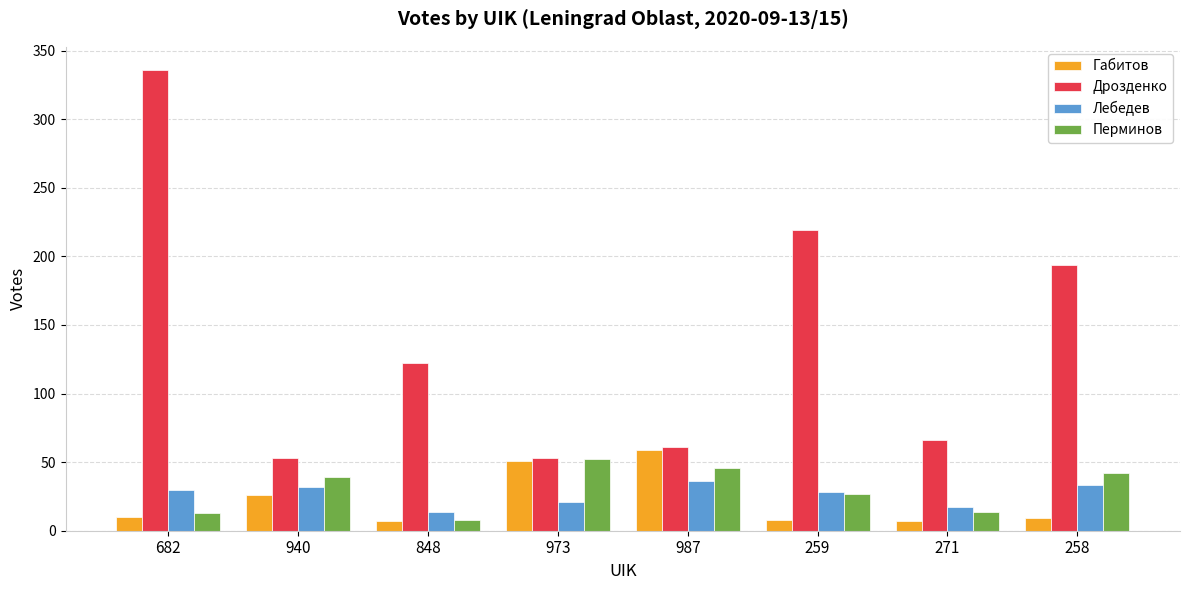

What is the total value across all series at 940?

150